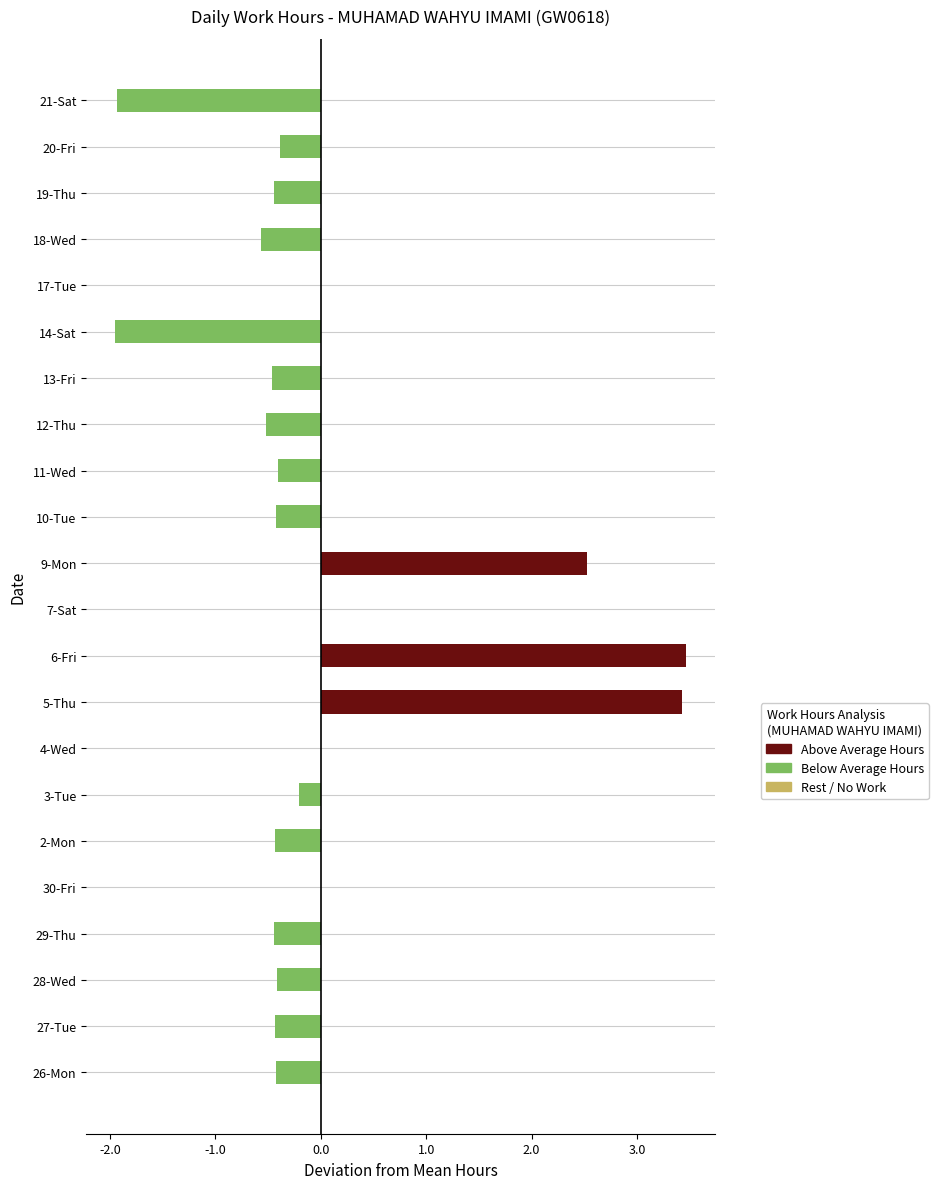

What is the smallest value displayed?

-2.0